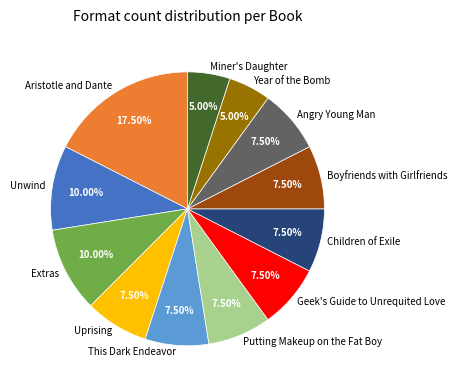

What is the largest slice in the pie chart?

Aristotle and Dante